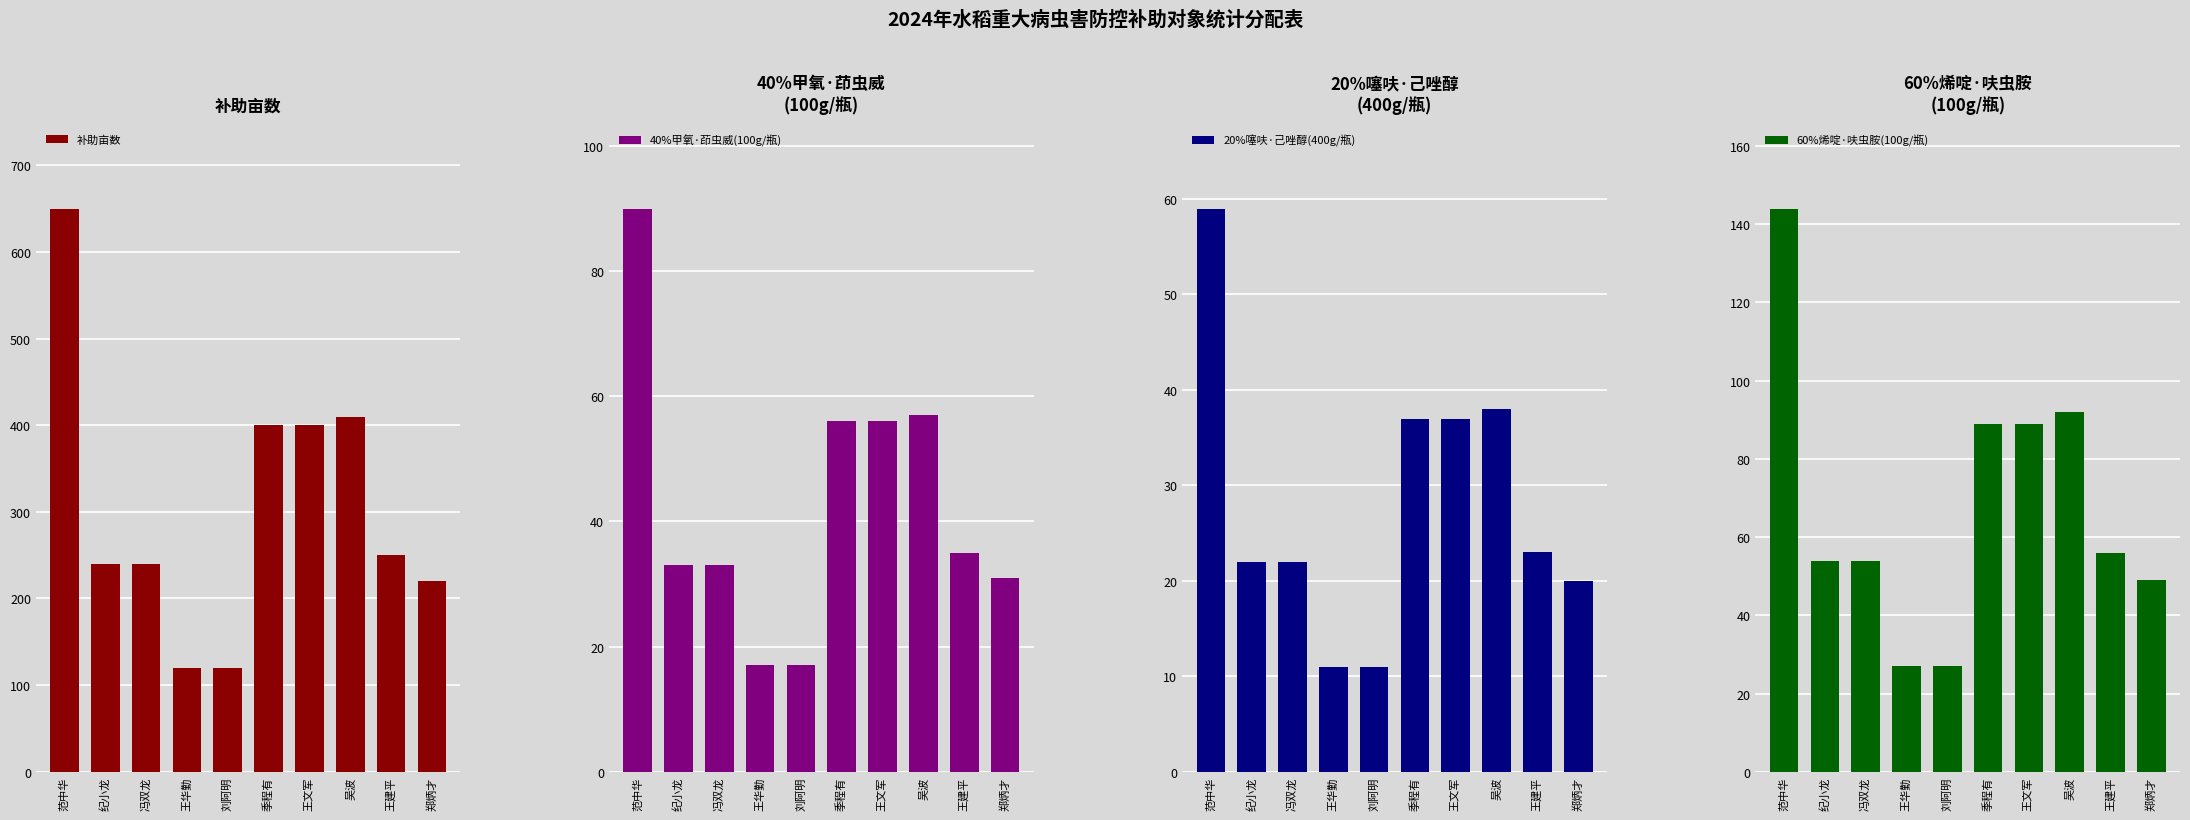

What is the label of the 2nd bar from the right?

王建平